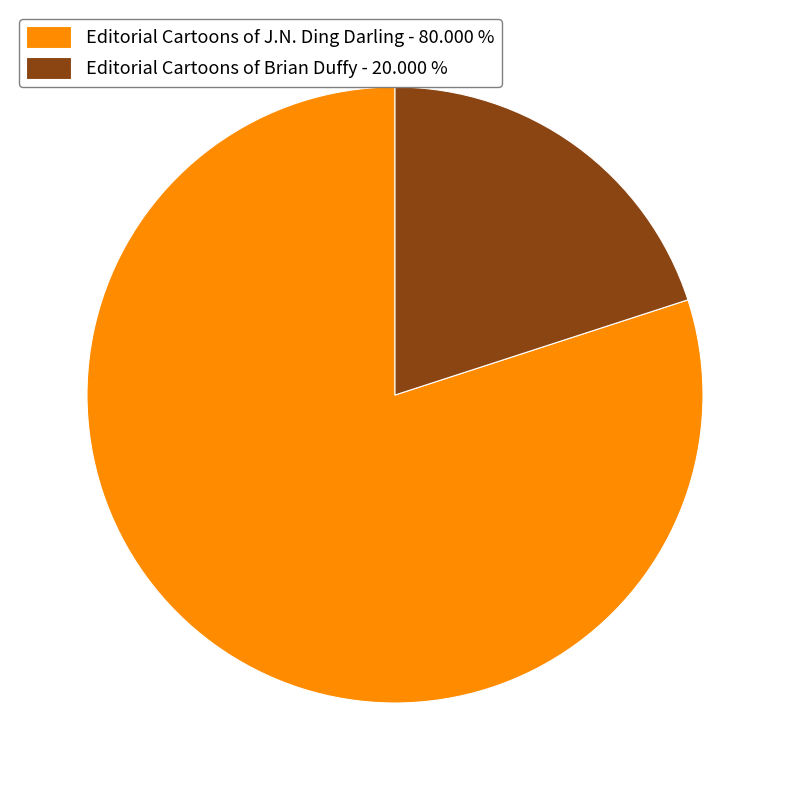

Does any single category account for the majority?

Yes